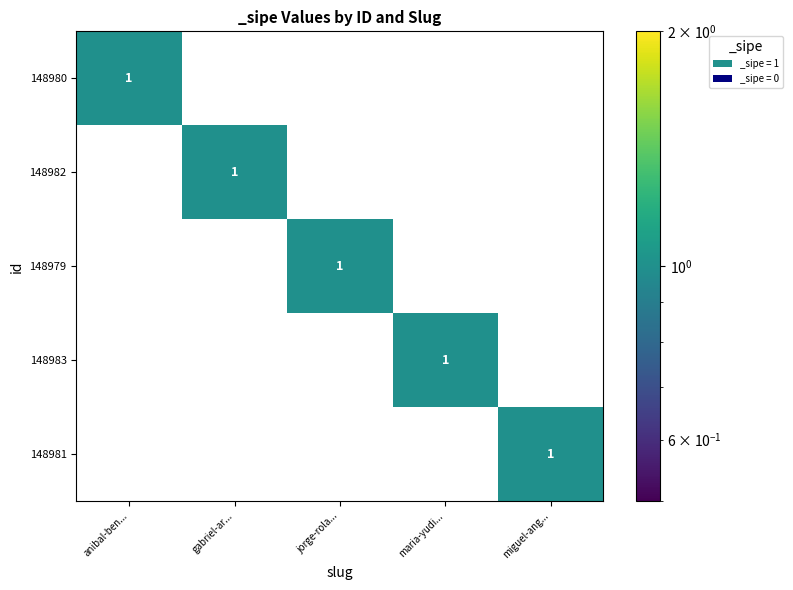

Which category has the highest value in the 148979 series?

jorge-rola...